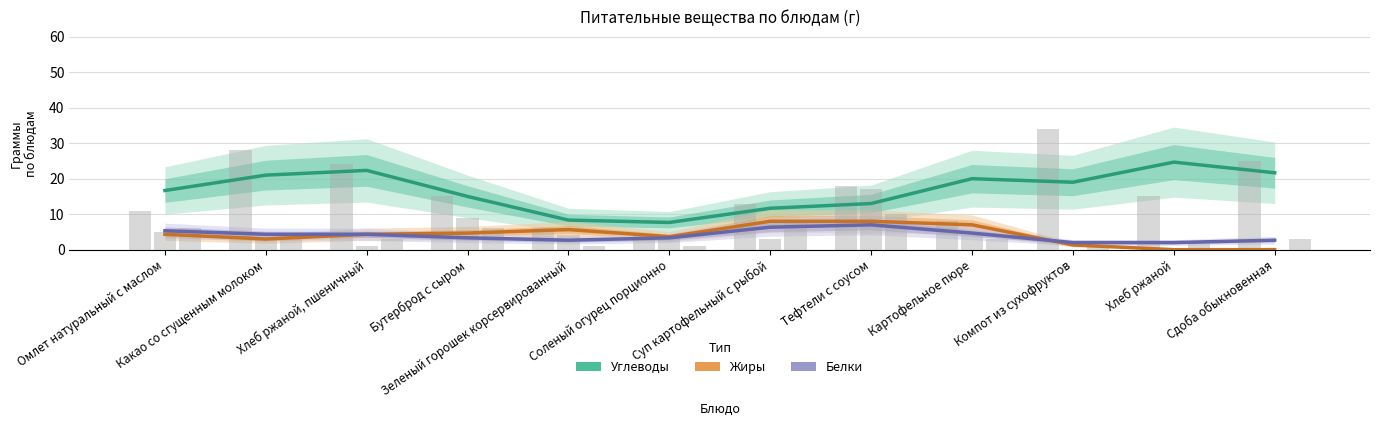

At how many categories does at least one series exceed 4?

12